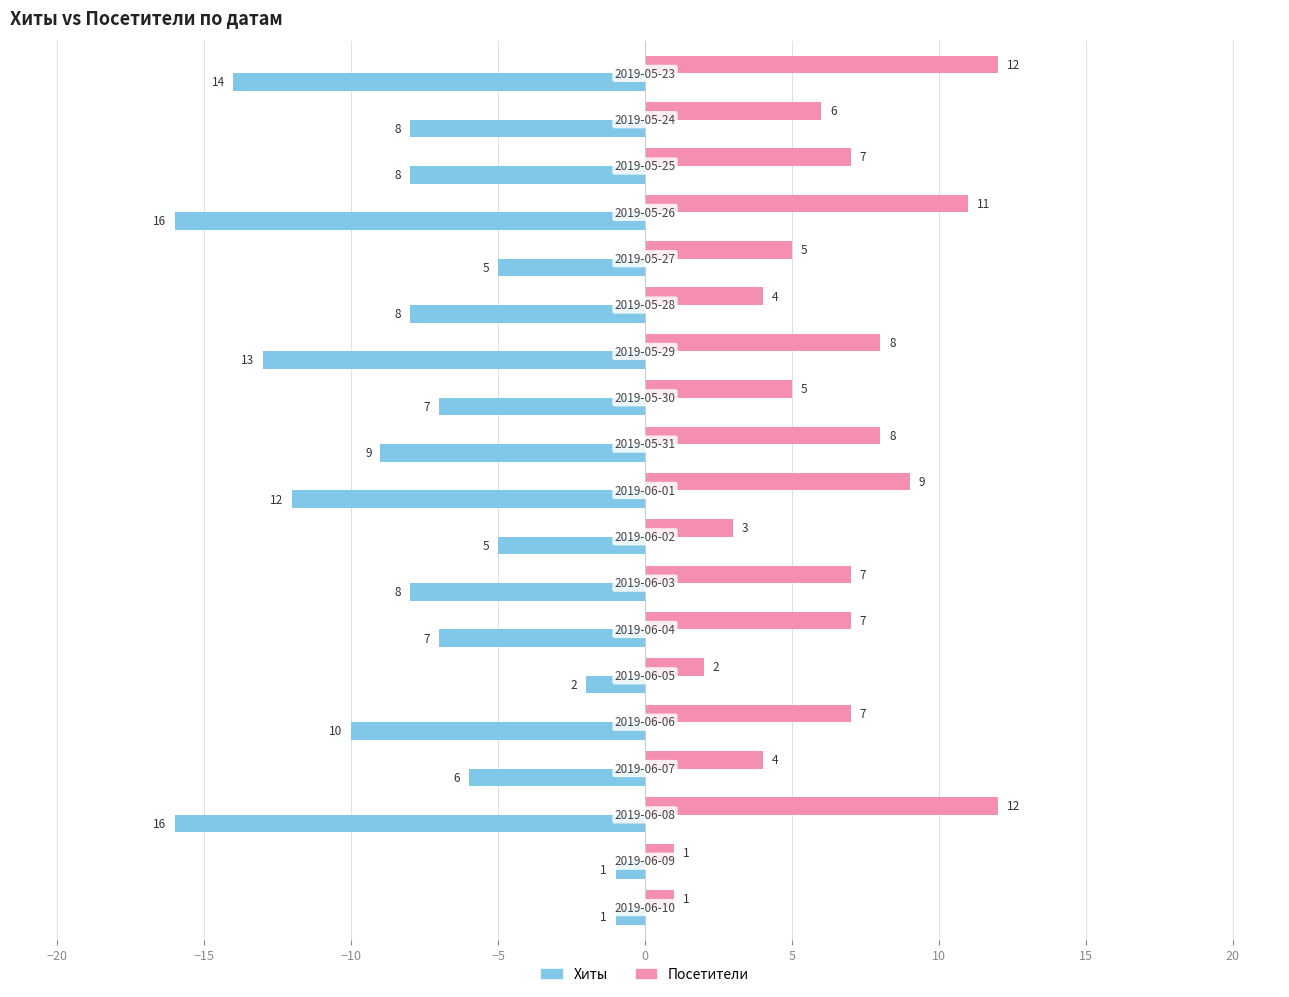

What is the minimum value for Посетители?

1